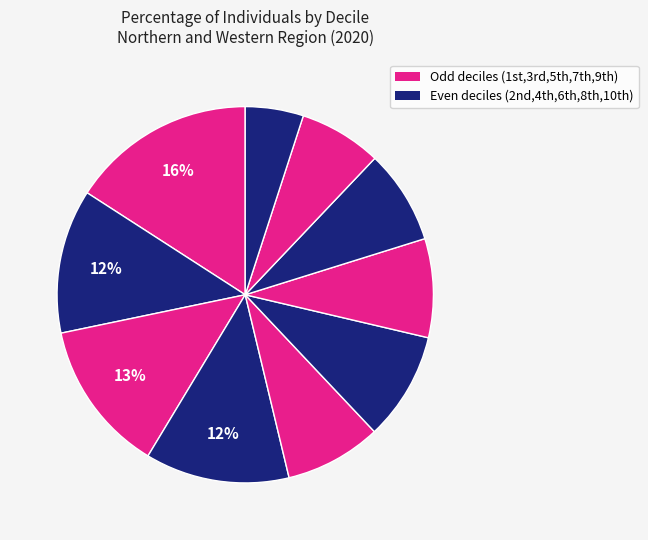

How many segments does this pie chart have?

10